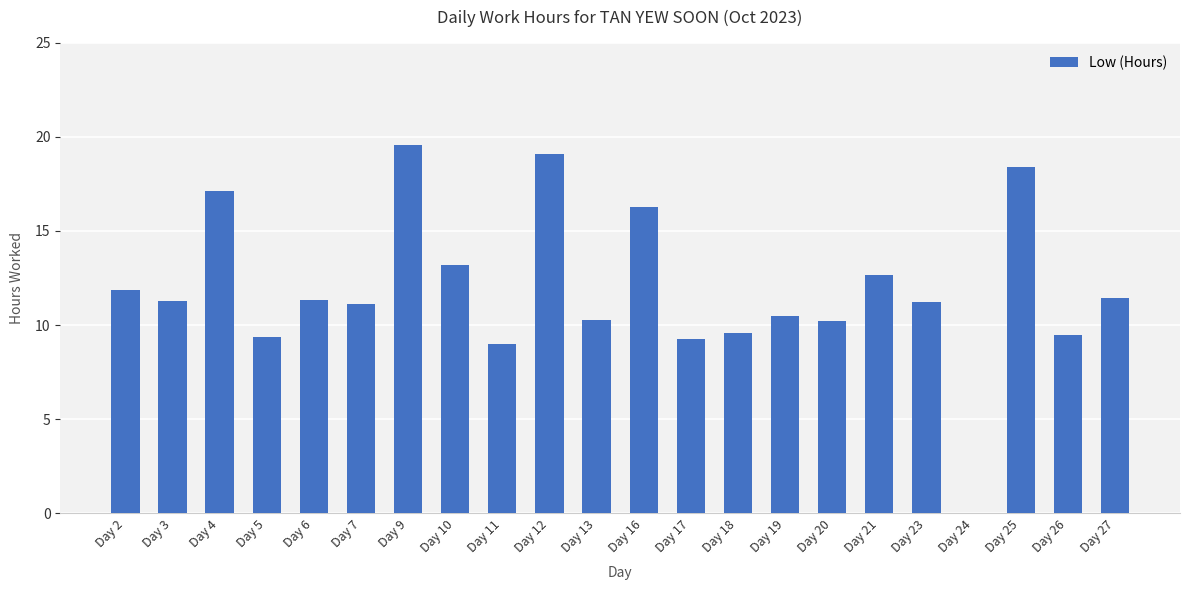

What is the difference between the values at Day 25 and Day 19?

7.9